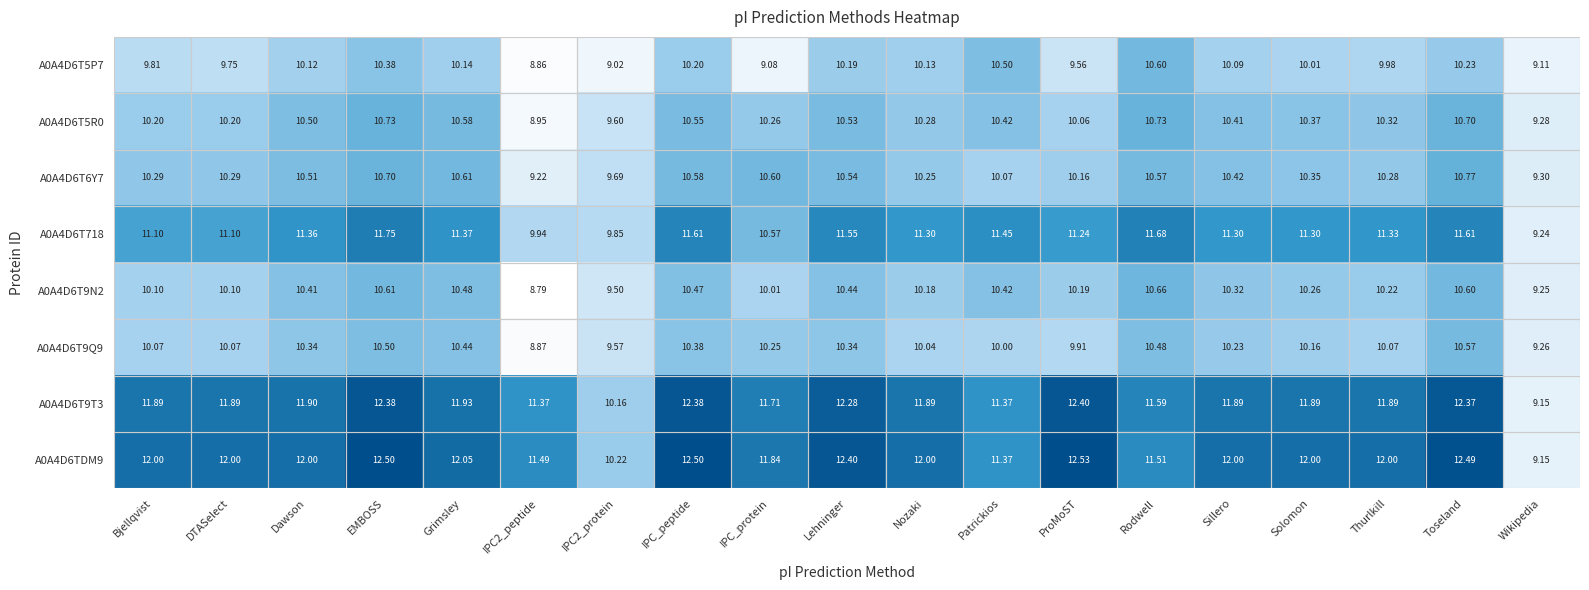

At which category is the sum across all series the highest?

EMBOSS